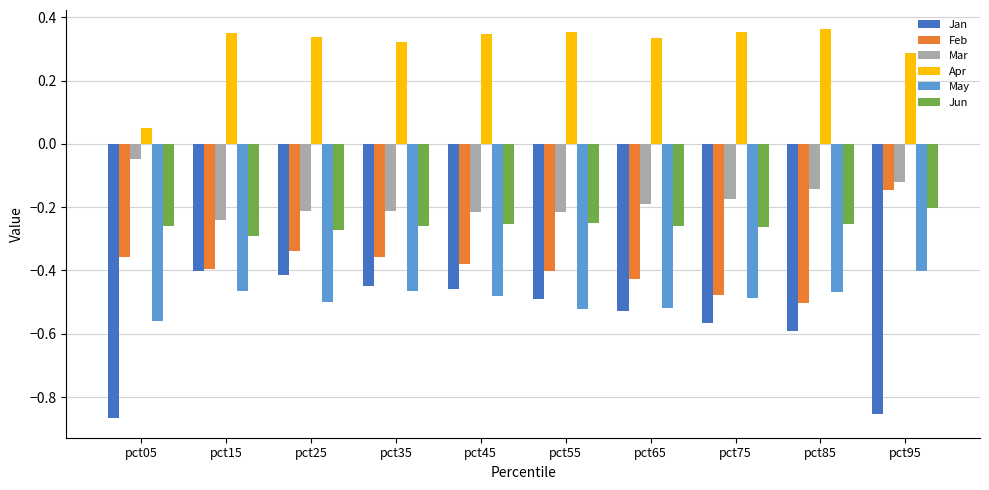

Between pct05 and pct65, which series saw the biggest shift?

Jan